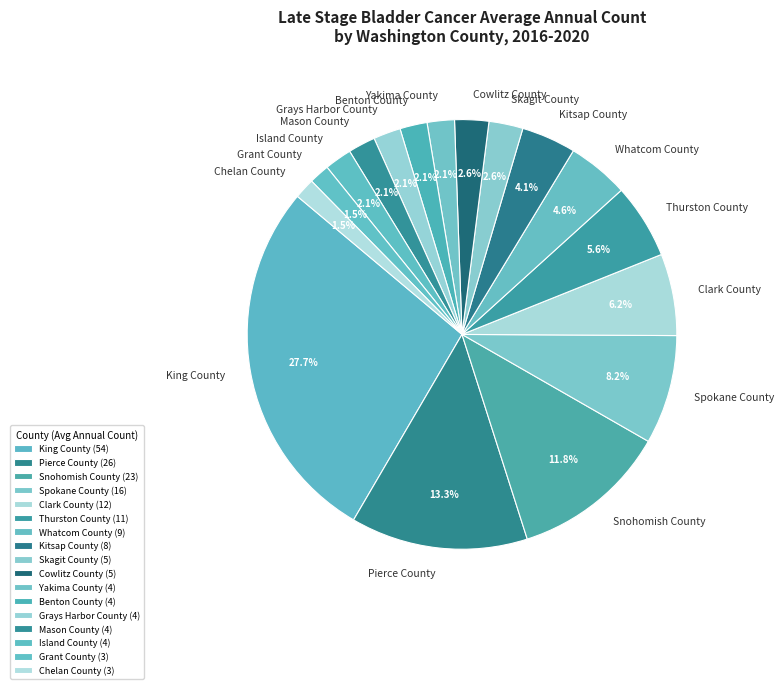

To the nearest percent, what is the difference between the largest and smallest slice percentages?

26%